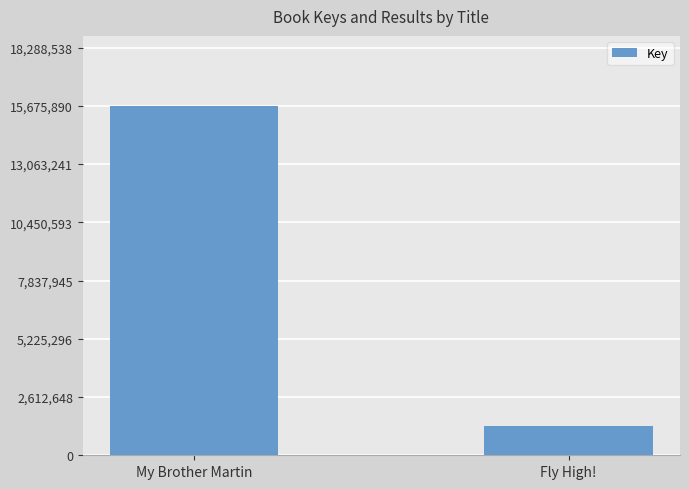

Is it true that the value at My Brother Martin is 15675890?

True